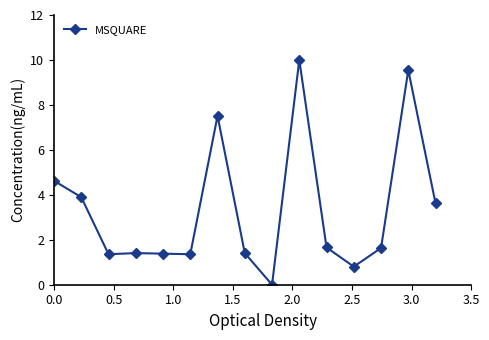

What is the average value?

3.3